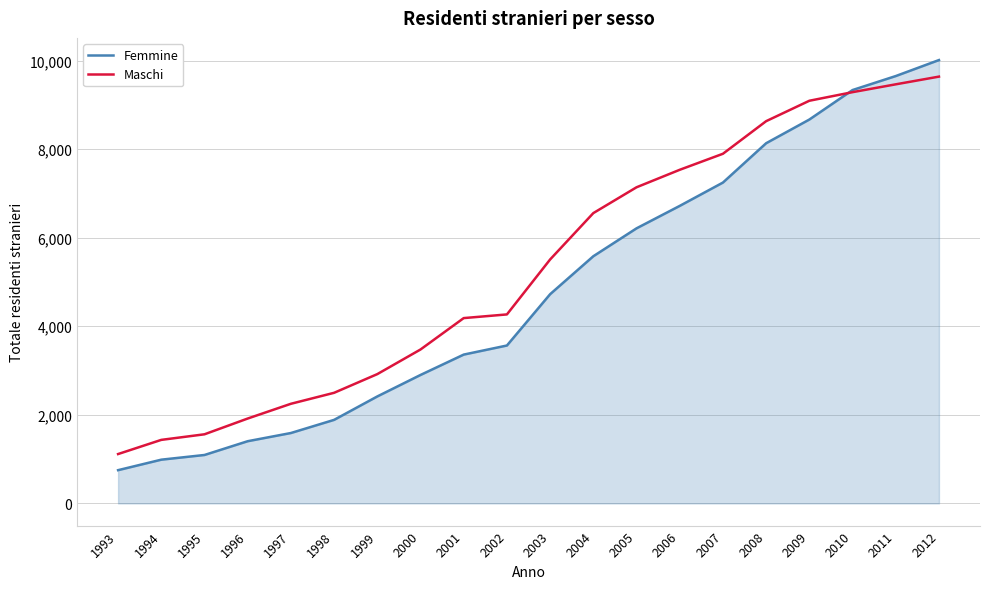

After their last crossing, which series has the higher values: Maschi or Femmine?

Femmine